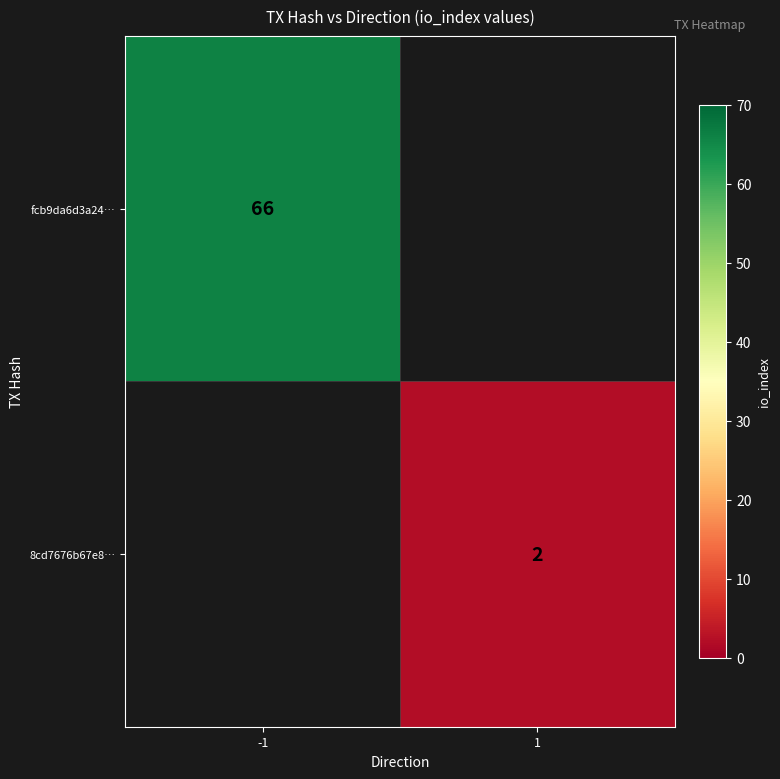

True or false: 8cd7676b67e8… has a value of 3 at 1.

False